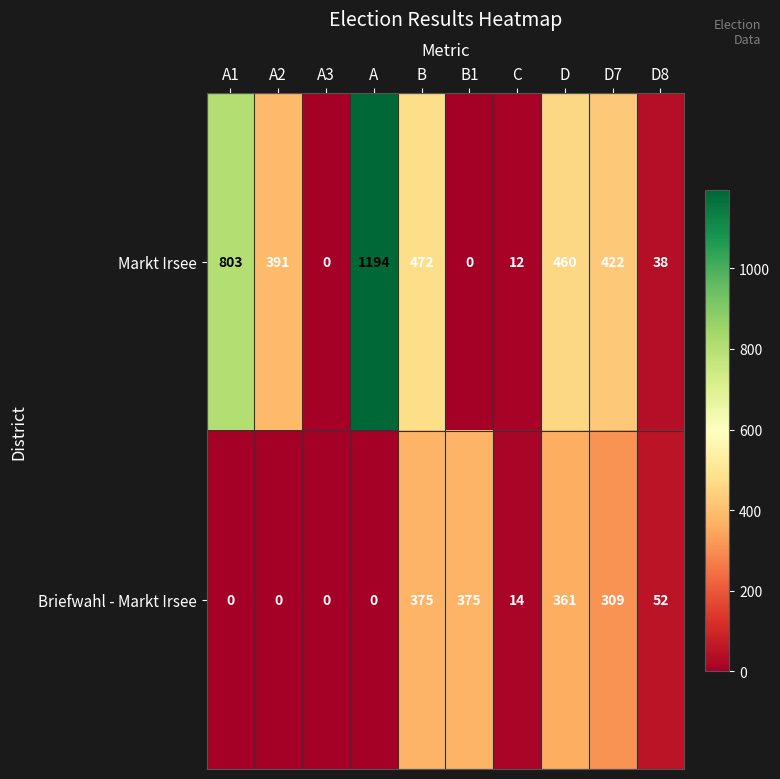

Which series changed the most between A and B1?

Markt Irsee